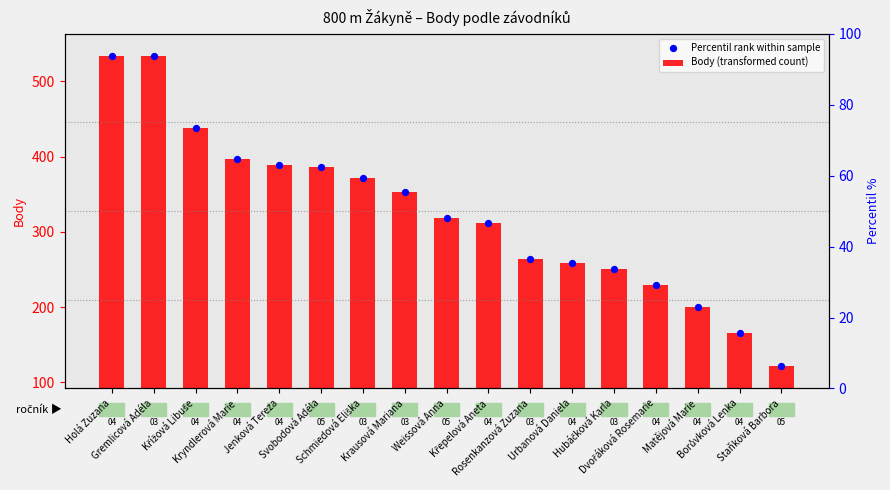

Is the value of Body (transformed count) at Borůvková Lenka greater than the value of Percentil rank within sample at Dvořáková Rosemarie?

No